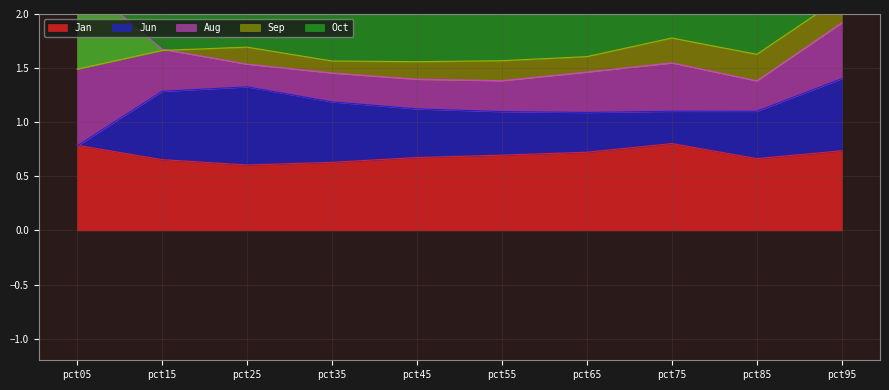

True or false: Sep and Jan intersect in this chart.

False